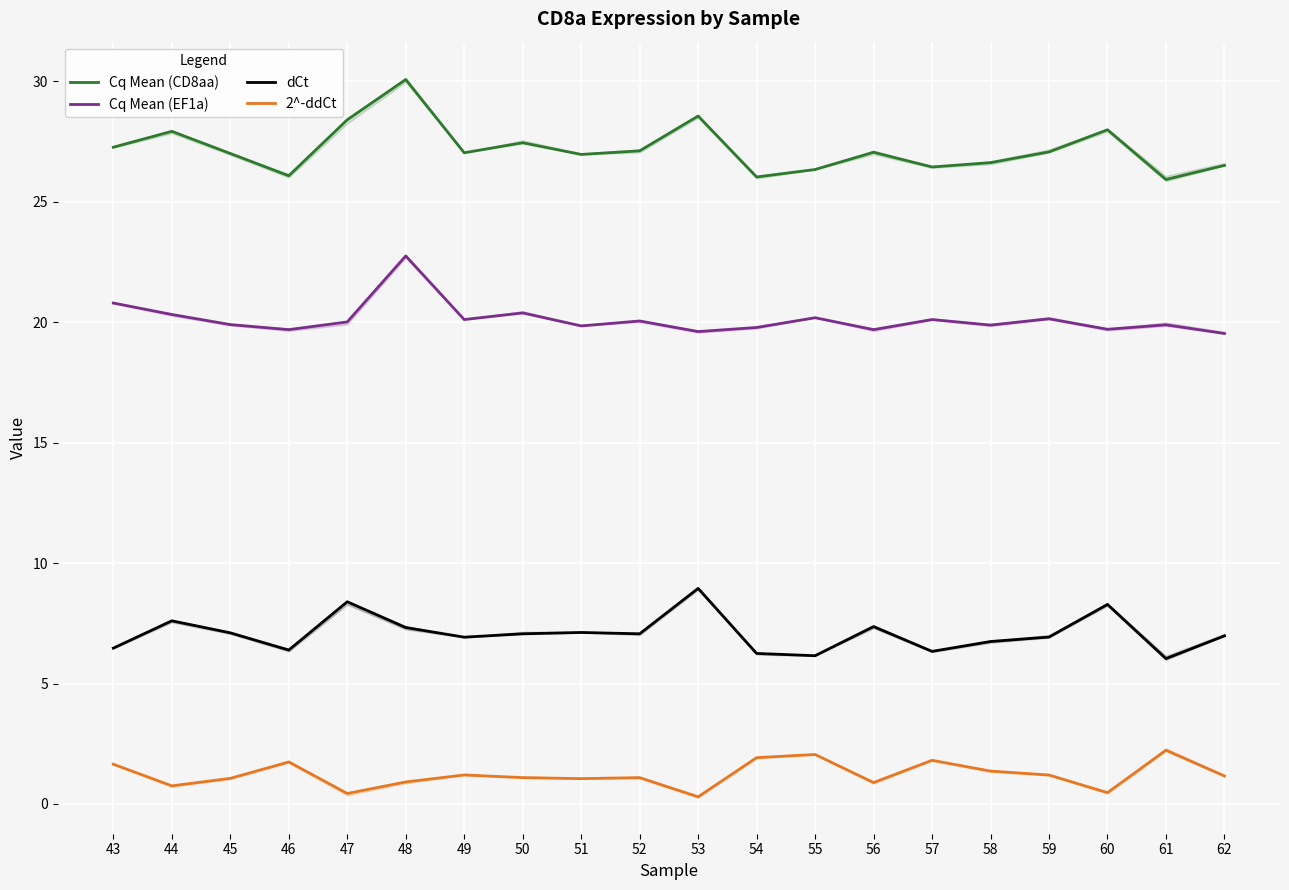

List the labels in order of Cq Mean (EF1a) value, smallest first.

62, 53, 46, 56, 60, 54, 51, 58, 61, 45, 47, 52, 49, 57, 59, 55, 44, 50, 43, 48